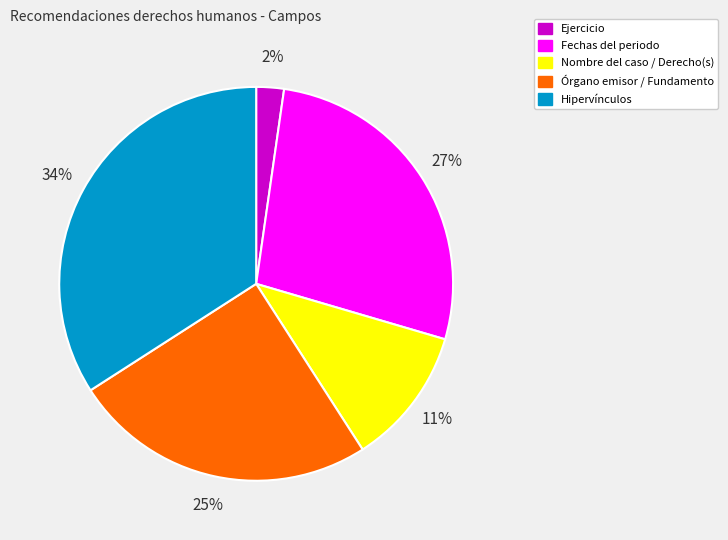

Between Ejercicio and Órgano emisor / Fundamento, which is larger?

Órgano emisor / Fundamento